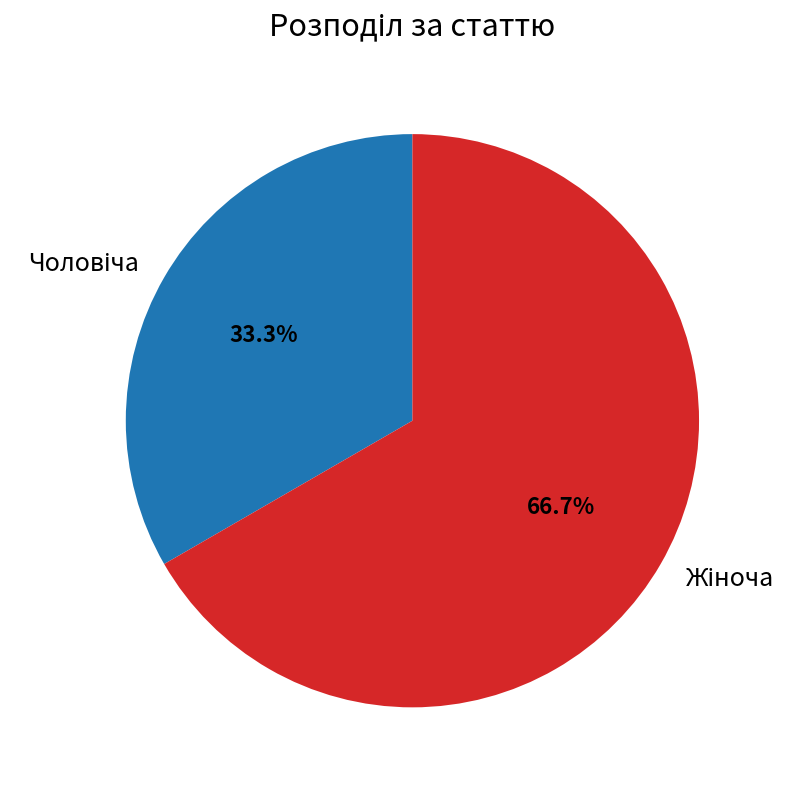

How many segments does this pie chart have?

2